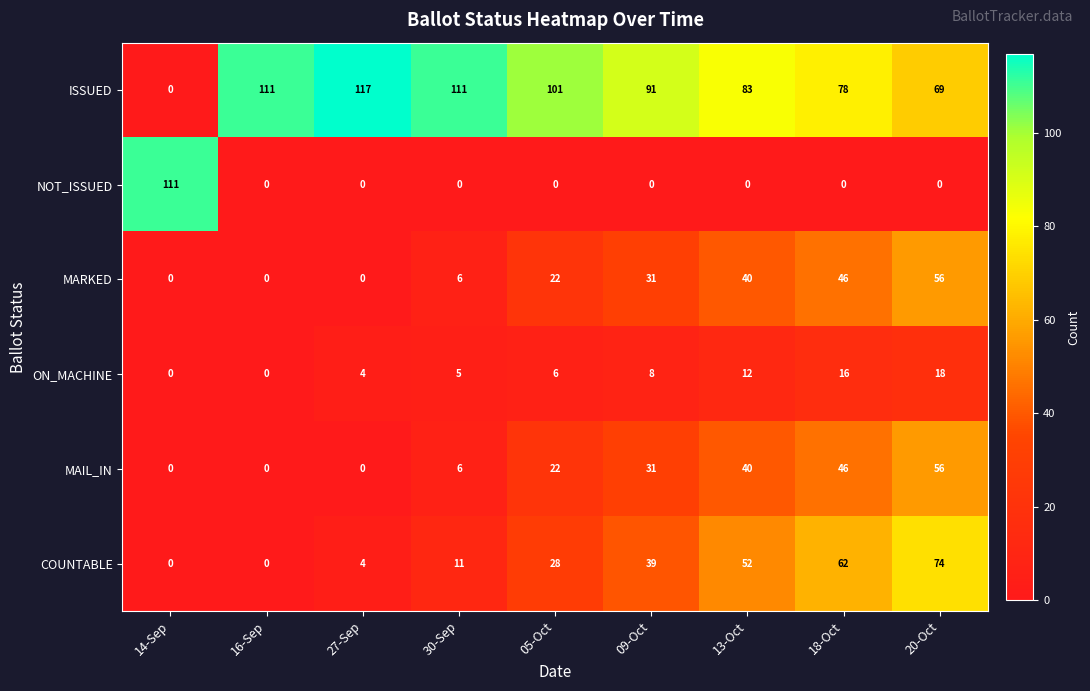

What is the difference between the maximum and minimum values in the ON_MACHINE series?

18